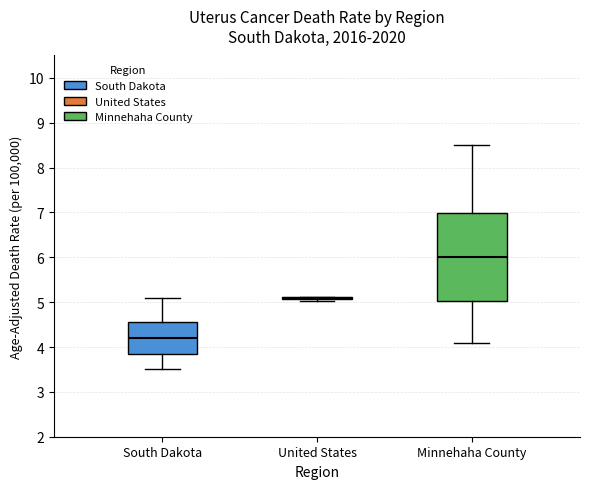

Comparing the boxes themselves (not the whiskers), which one is the tallest?

Minnehaha County